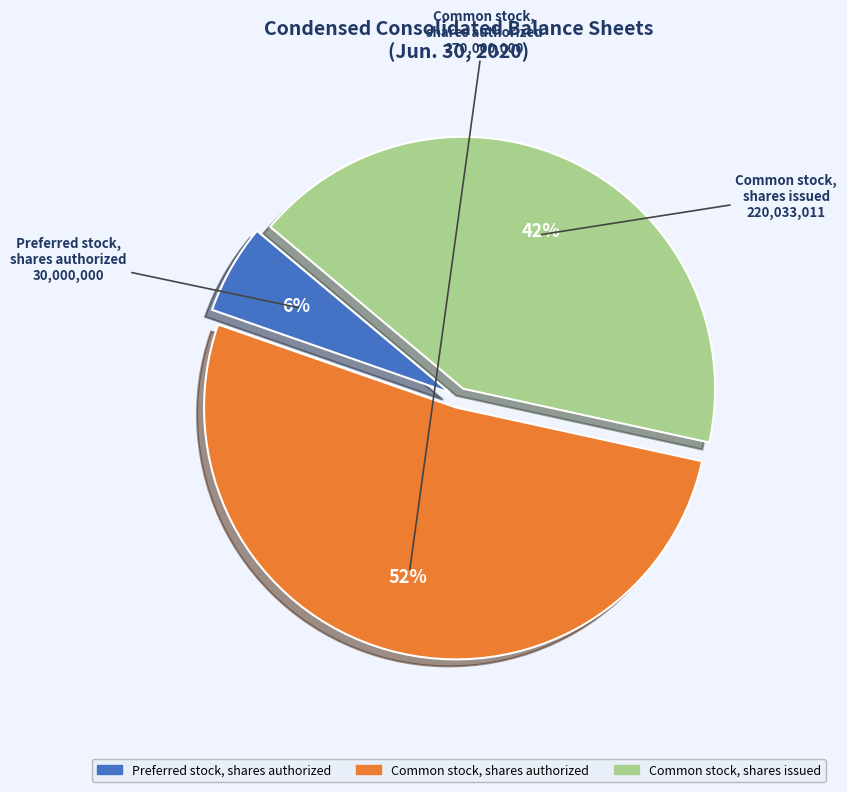

Is there any slice that represents more than half of the pie?

Yes